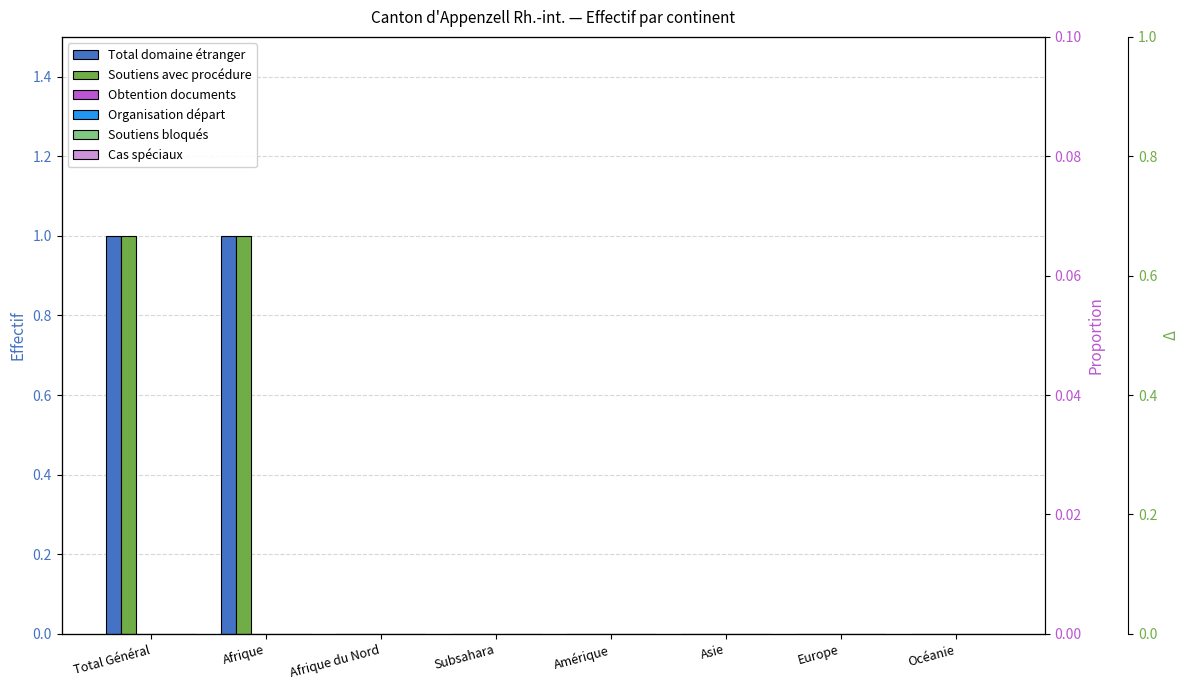

What is the difference between the maximum and minimum values in the Total domaine étranger series?

1